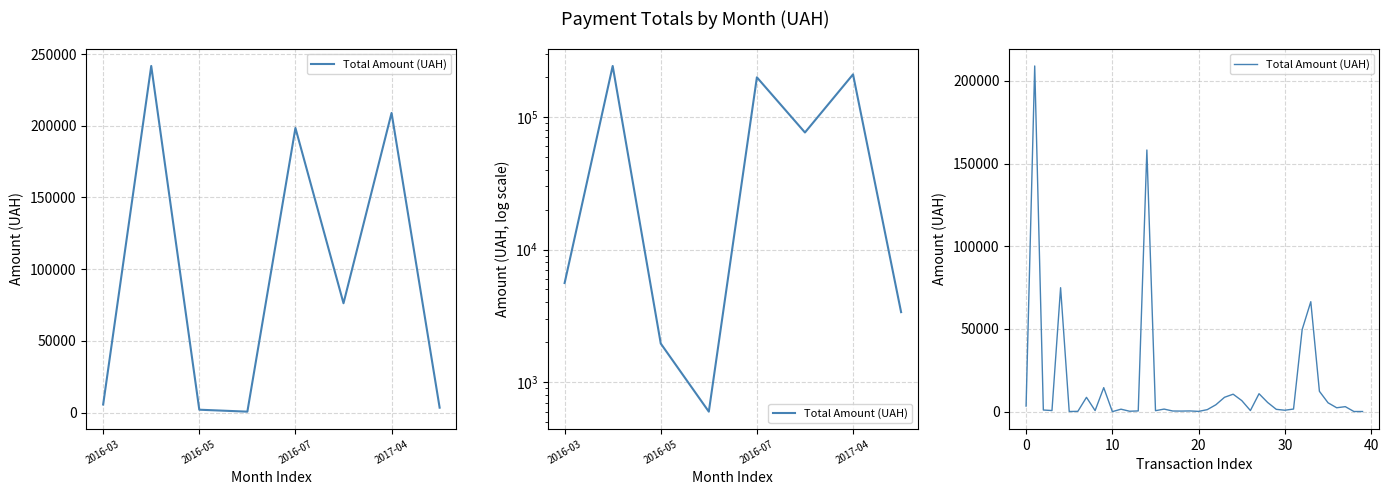

True or false: the data shows 10564.1 at 24.

True